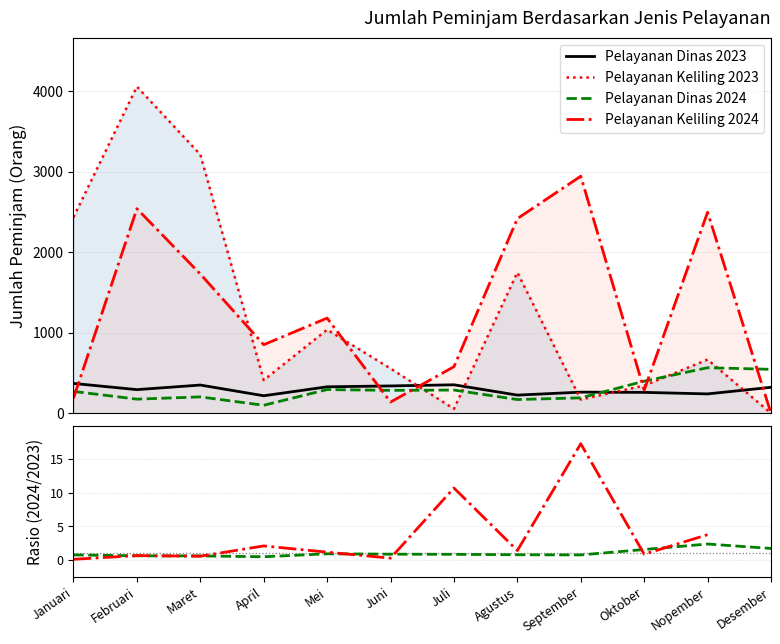

How many times do Pelayanan Keliling 2024 and Pelayanan Dinas cross each other?

4